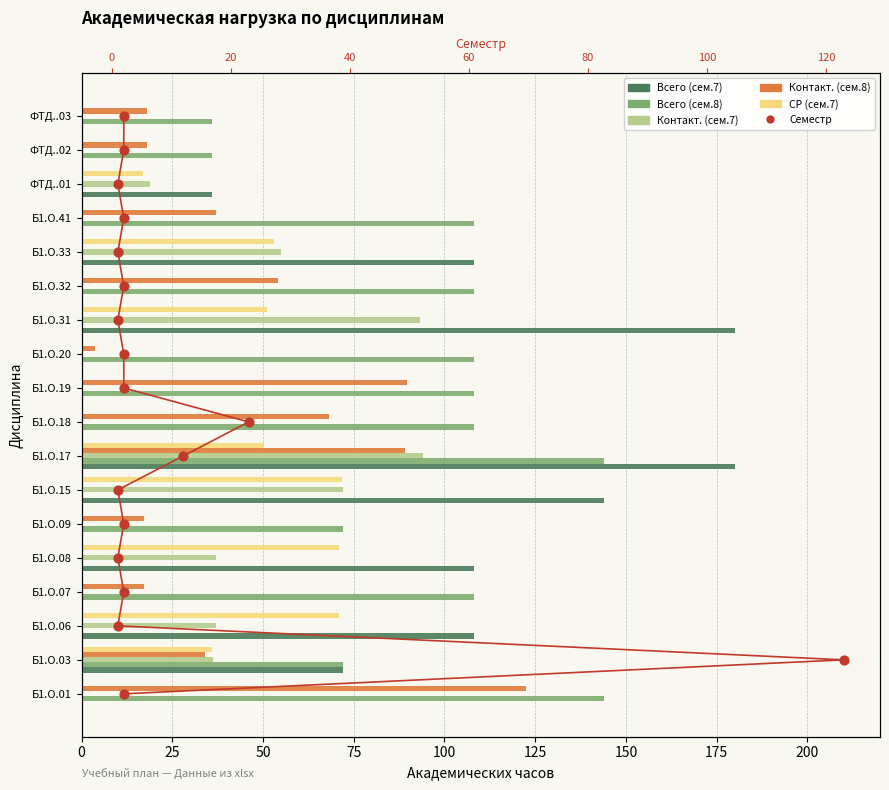

At how many categories does at least one series exceed 77?

13